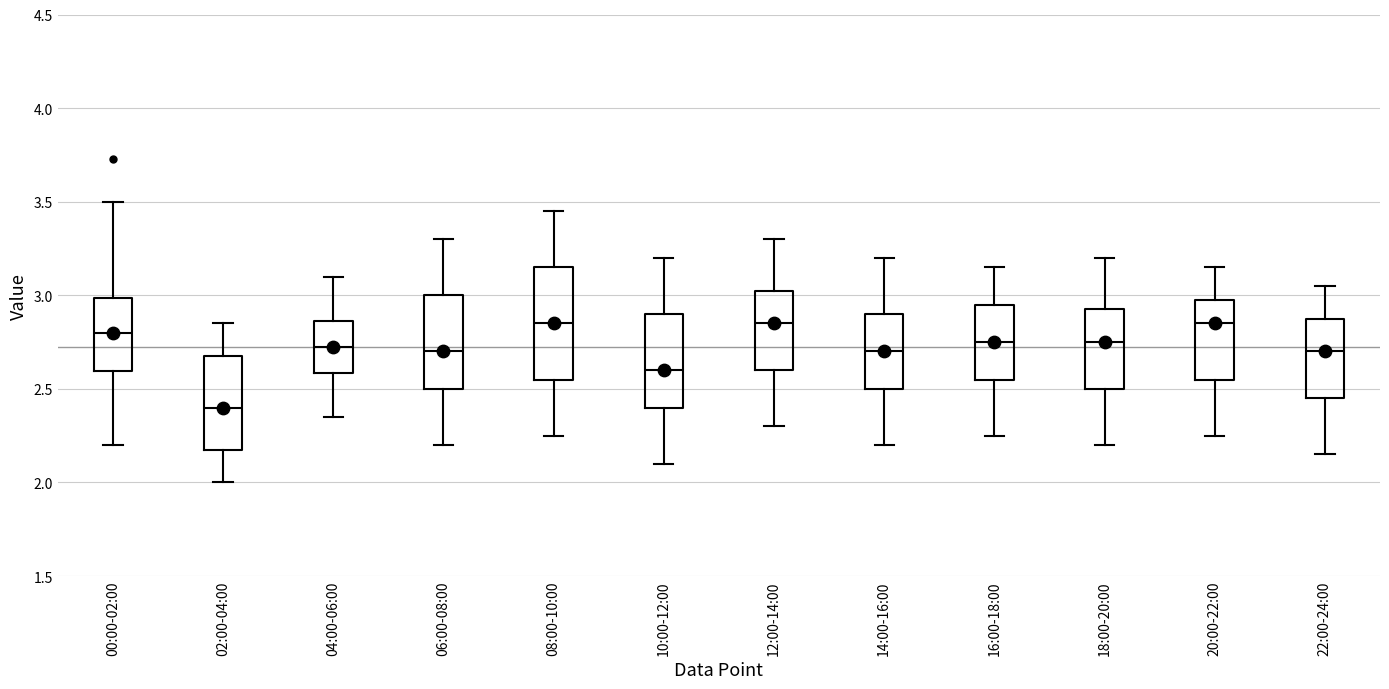

Which box's median line is the lowest?

02:00-04:00